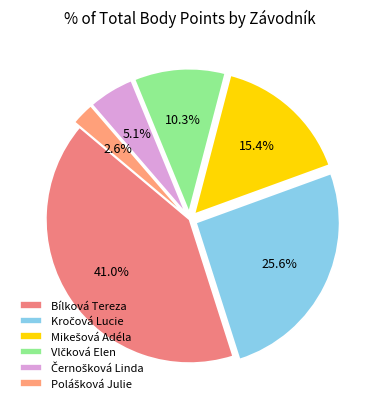

How many slices are in this pie chart?

6